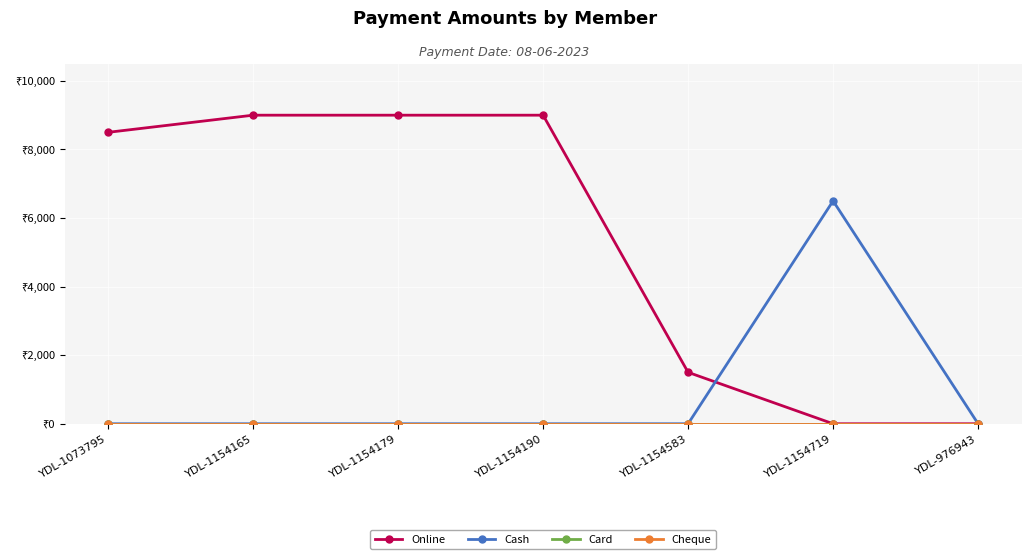

Is this an area chart (filled region under the line)?

No